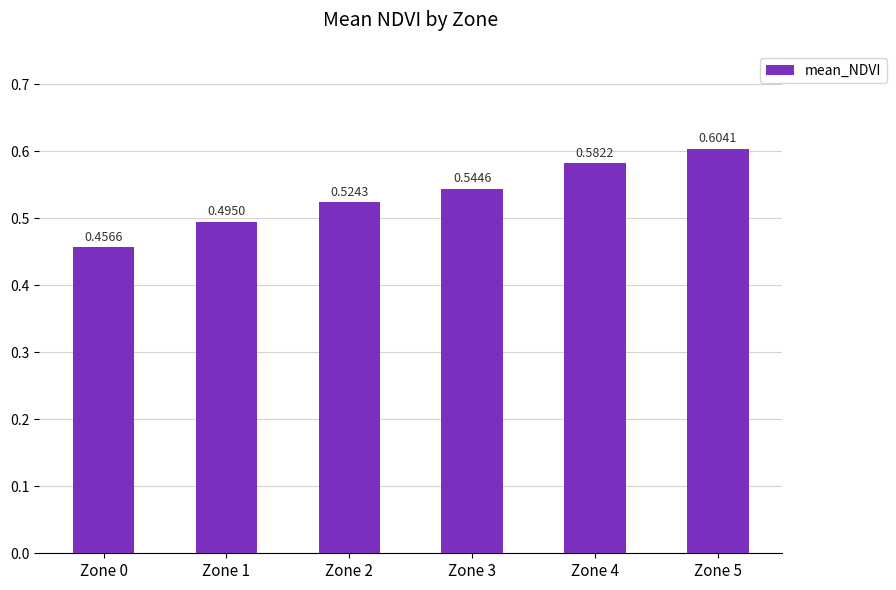

At which label is the value closest to 0?

Zone 0